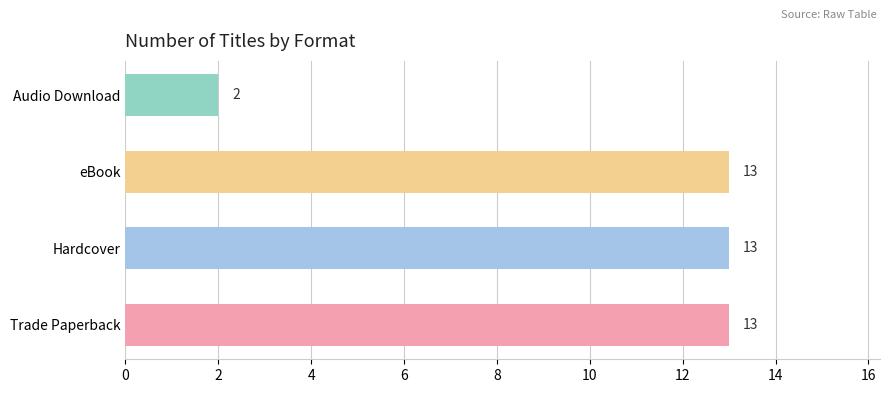

Between eBook and Audio Download, which is larger?

eBook